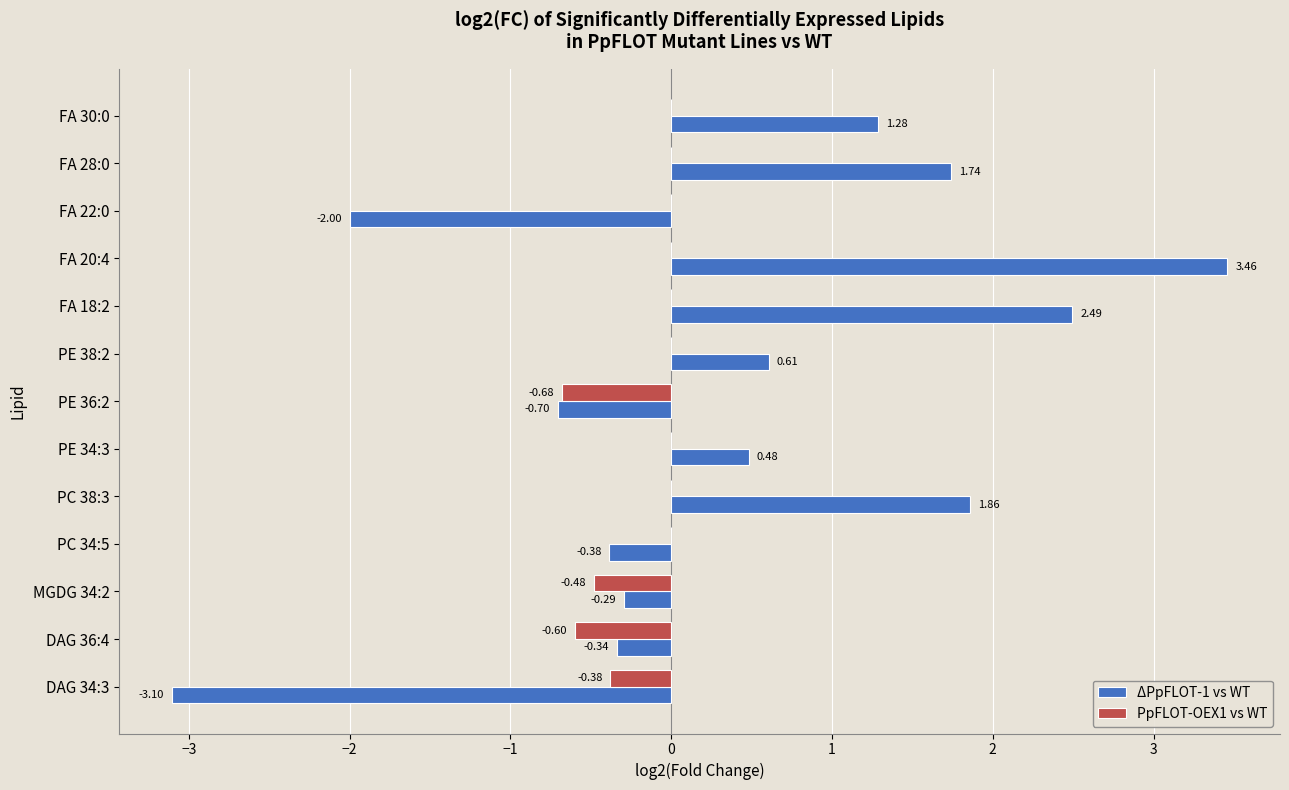

At which category is the sum across all series the highest?

FA 20:4